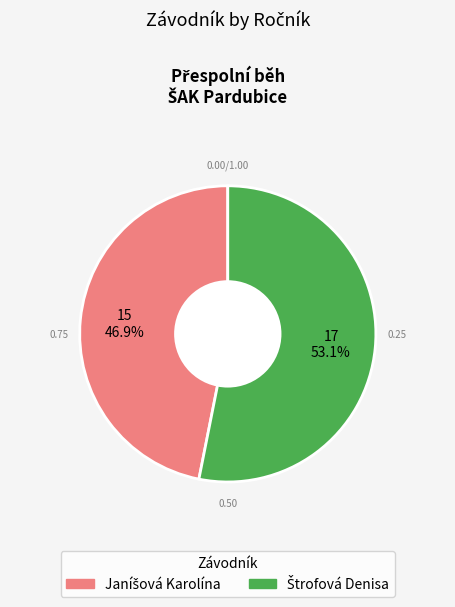

Is there a majority slice in this chart?

Yes